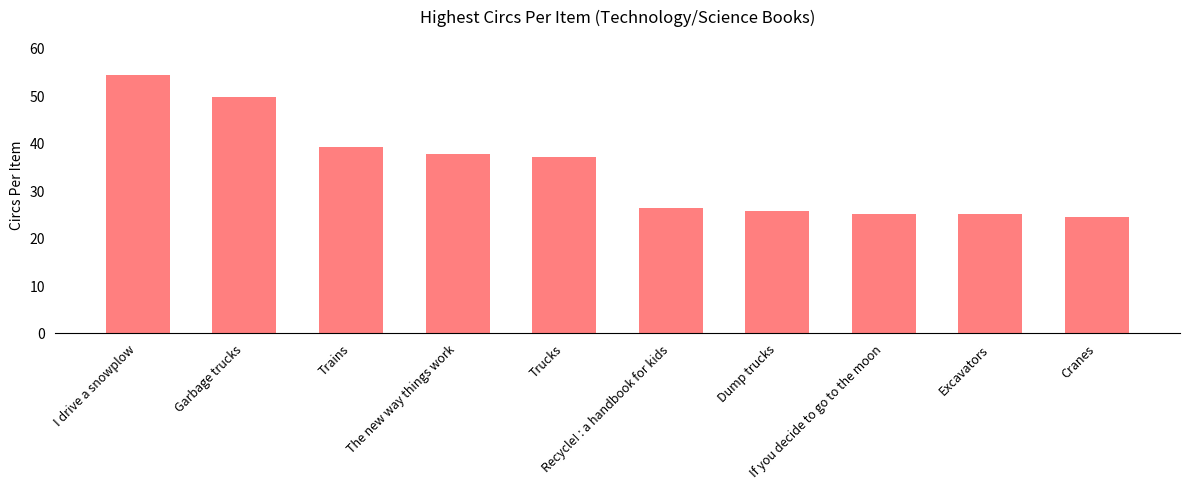

What is the ratio of the value at Recycle! : a handbook for kids to the value at Garbage trucks?

0.5